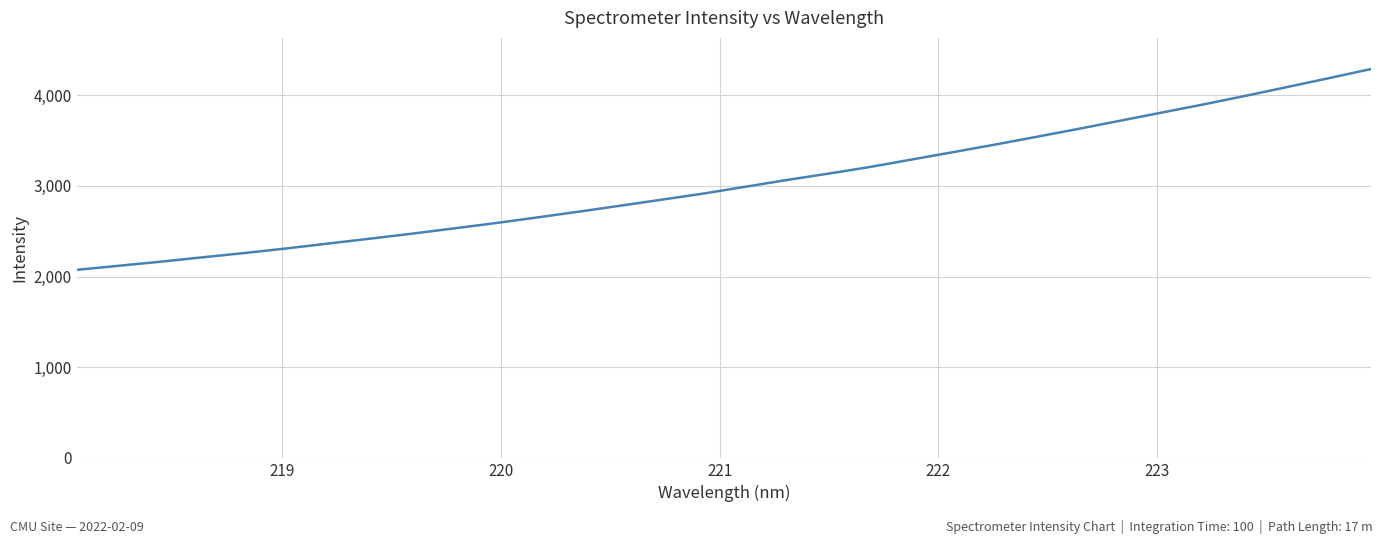

What is the difference between the maximum and minimum values?

2215.8